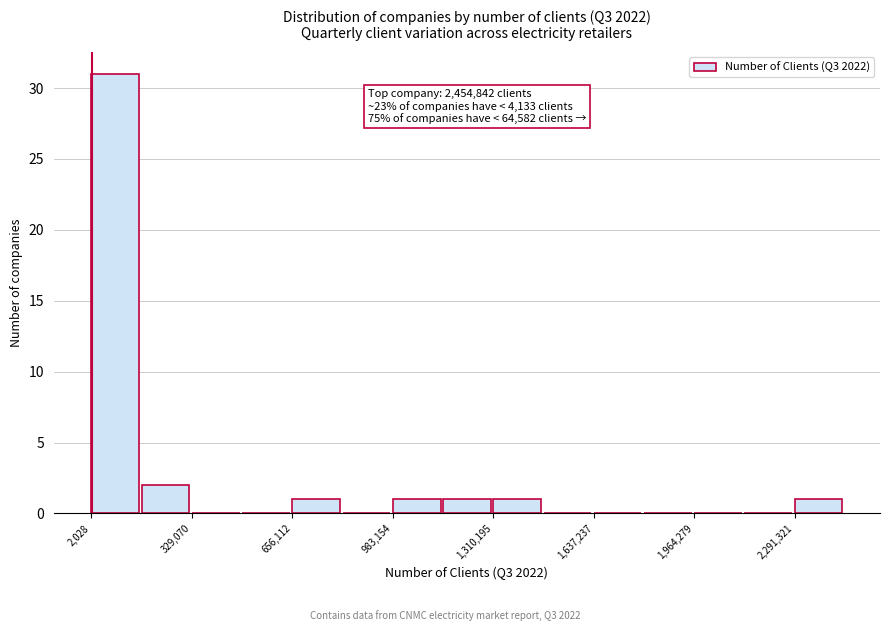

Around what value on the x-axis is the tallest bar? Give the approximate position of its centre, as read against the axis.

100000